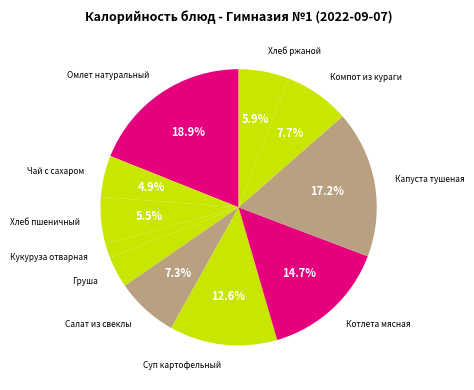

What is the smallest slice in the pie chart?

Кукуруза отварная